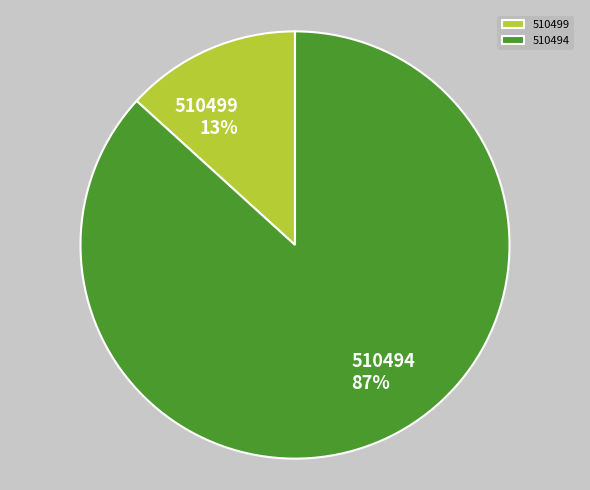

Between 510494 and 510499, which is larger?

510494